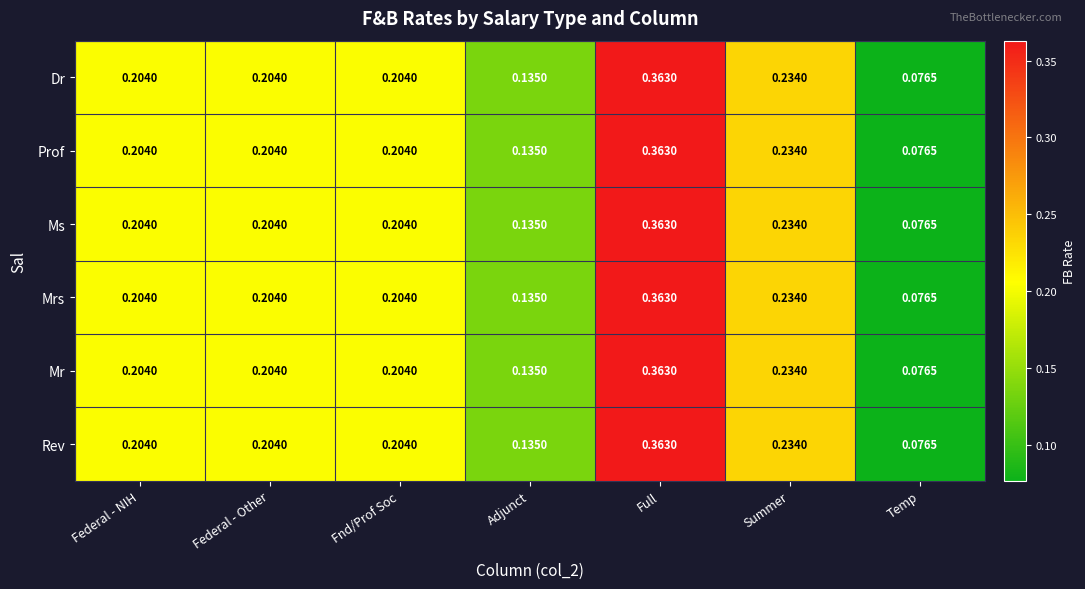

What is the total value across all series at Fnd/Prof Soc?

1.2